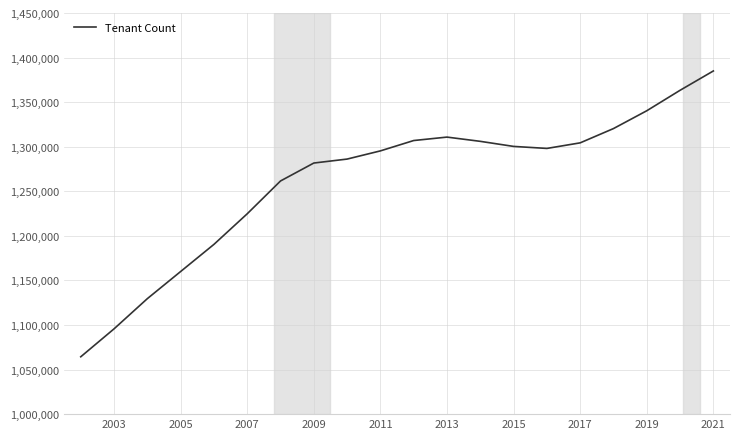

What is the minimum value shown in the chart?

1064347